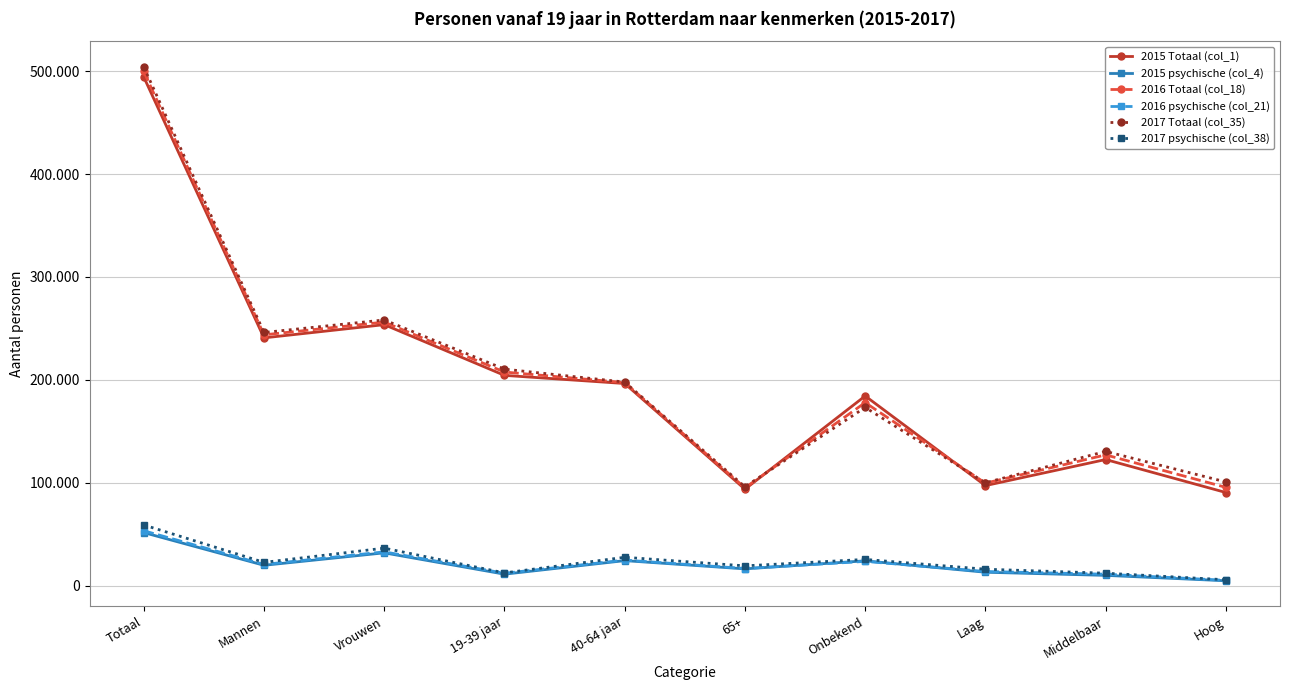

Reading left to right, what are all the values shown in this chart?

2015 Totaal (col_1): 494470	240815	253655	204350	196430	93685	184315	97175	122525	90450
2015 psychische (col_4): 51505	19700	31805	11070	24225	16210	24025	12940	9895	4645
2016 Totaal (col_18): 499910	243750	256160	207595	197320	95000	177870	99545	127045	95455
2016 psychische (col_21): 53260	20515	32750	11950	24745	16570	23500	13670	11040	5050
2017 Totaal (col_35): 504295	246040	258255	210415	197835	96045	173205	99935	130440	100720
2017 psychische (col_38): 58900	22535	36360	12280	27480	19140	25400	15875	12005	5615